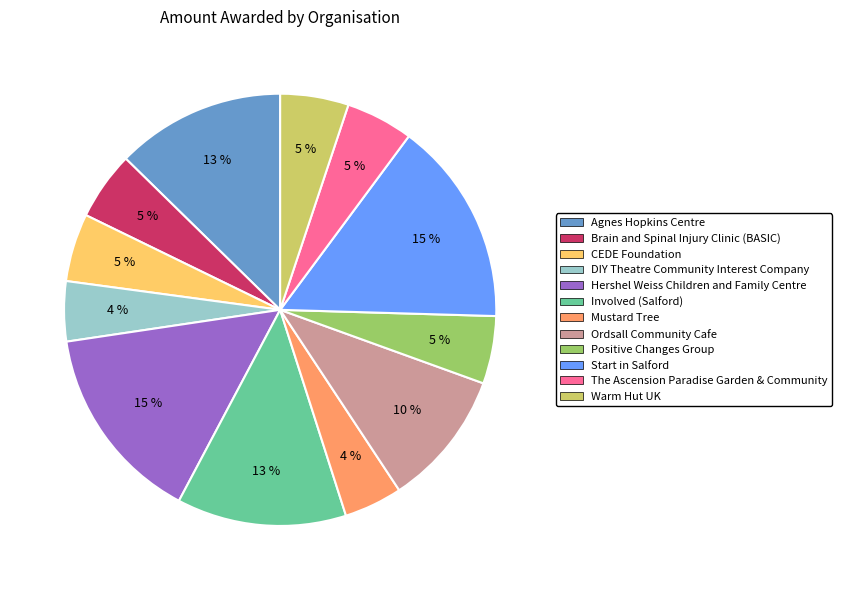

Is Ordsall Community Cafe the majority of the pie?

No